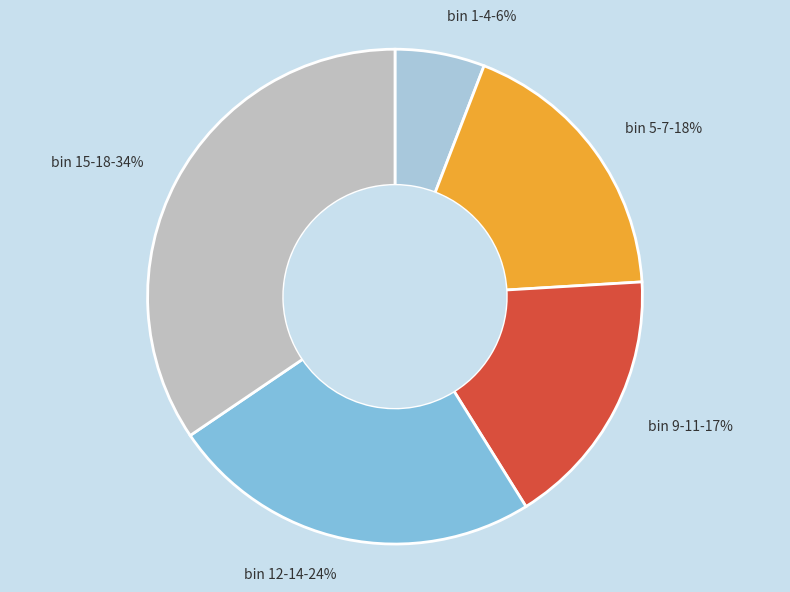

Combined, do bin 15-18 and bin 12-14 account for over 50%?

Yes